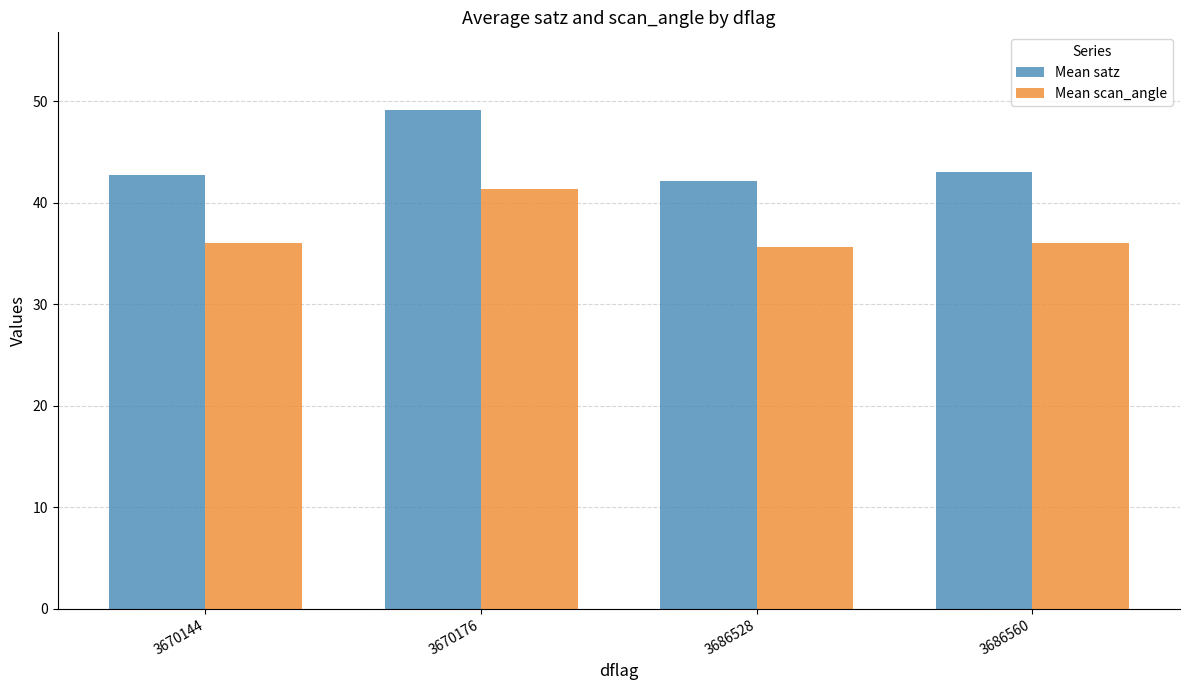

Rank the series by their maximum value, from highest to lowest.

Mean satz, Mean scan_angle